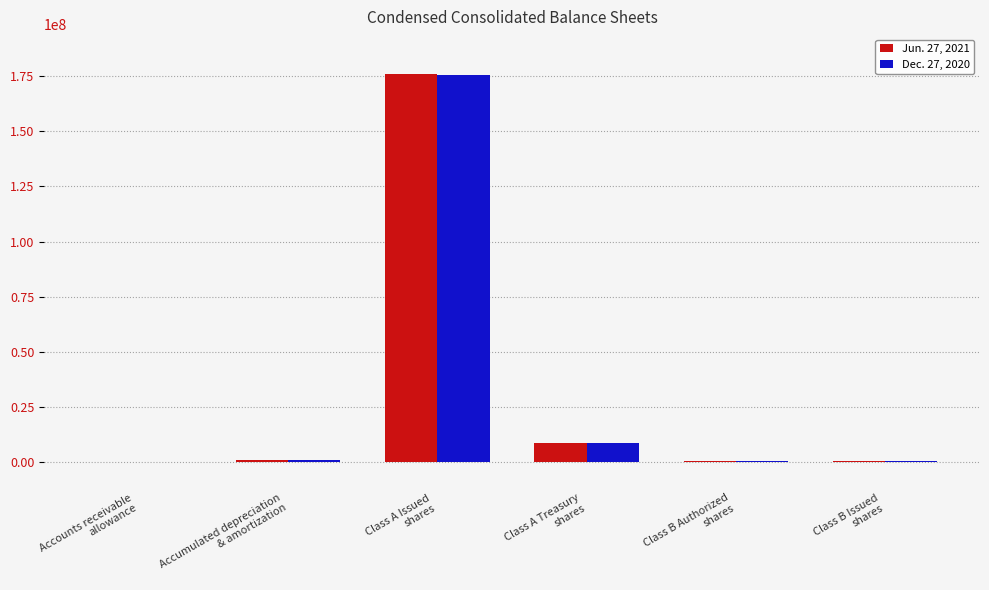

What is the greatest value displayed?

175962272